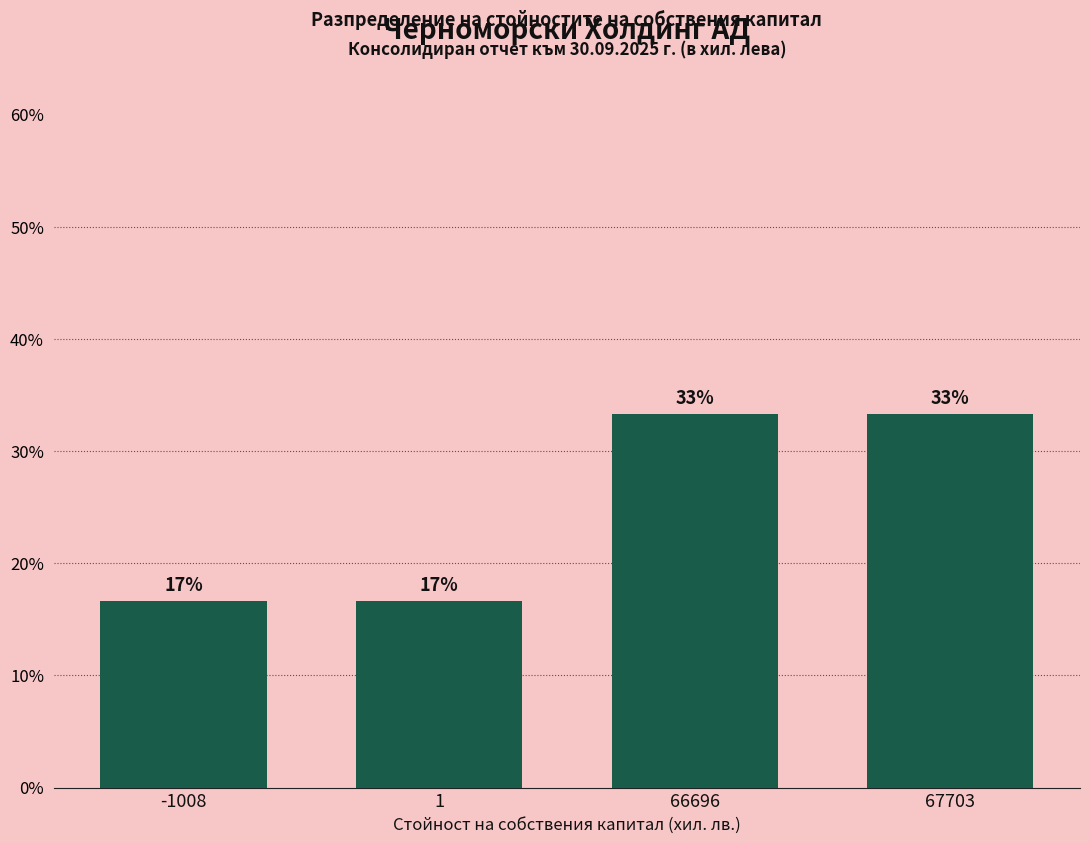

Are the bars horizontal?

No